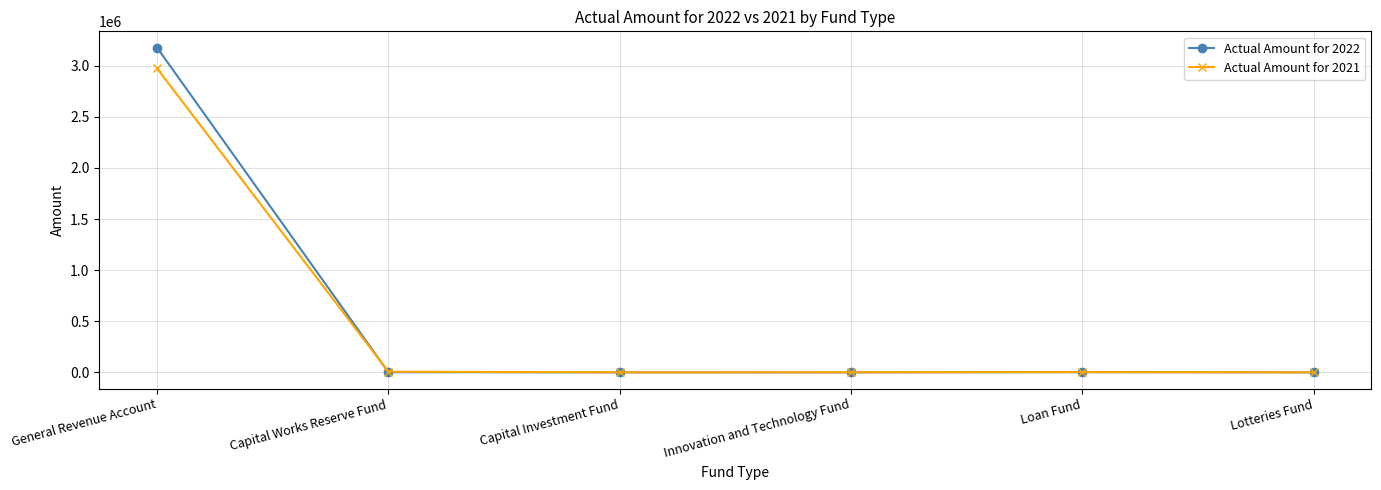

True or false: Actual Amount for 2022 has more than 2 points higher than both neighbors.

False